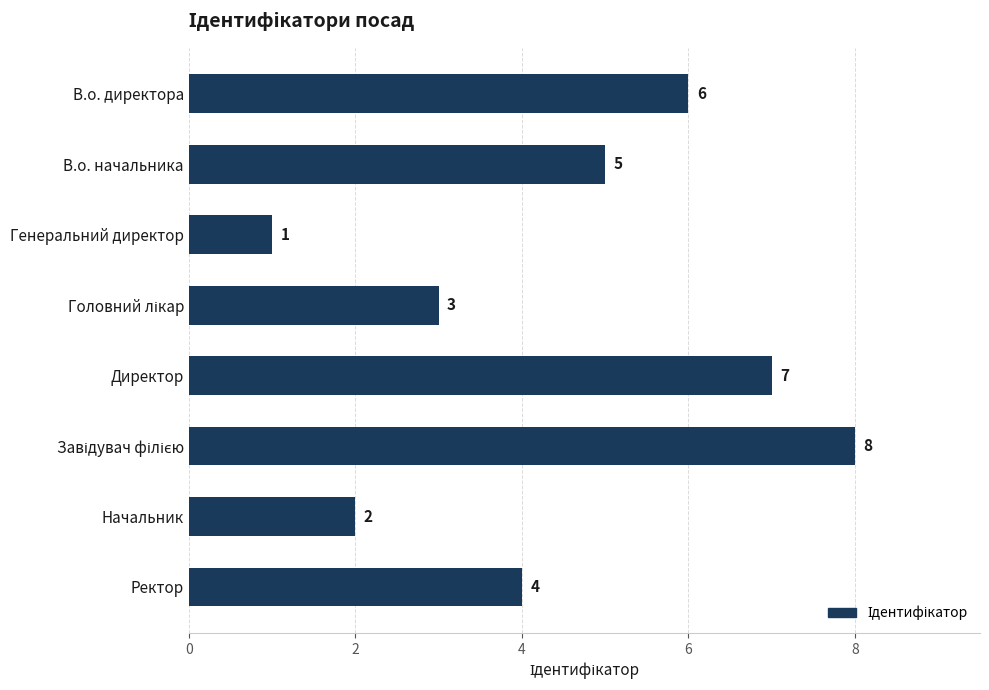

How many bars are there in total?

8